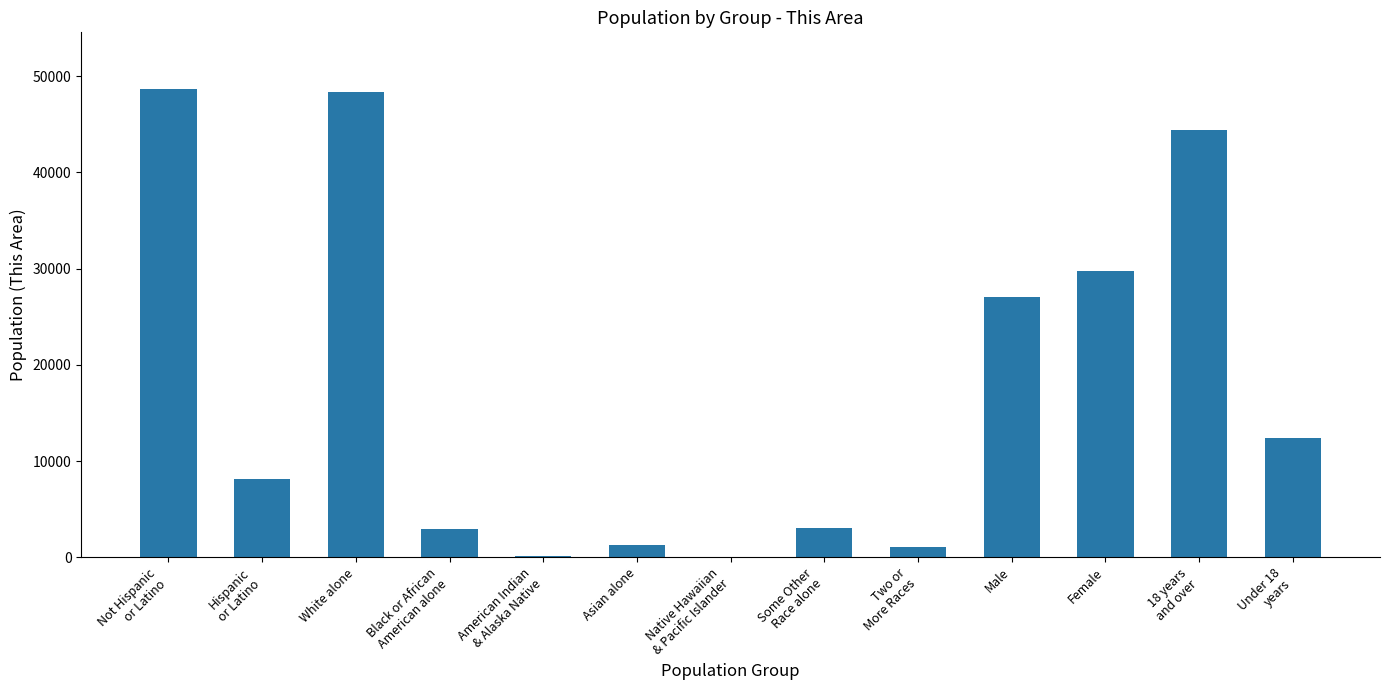

What is the sum of all values?

227420